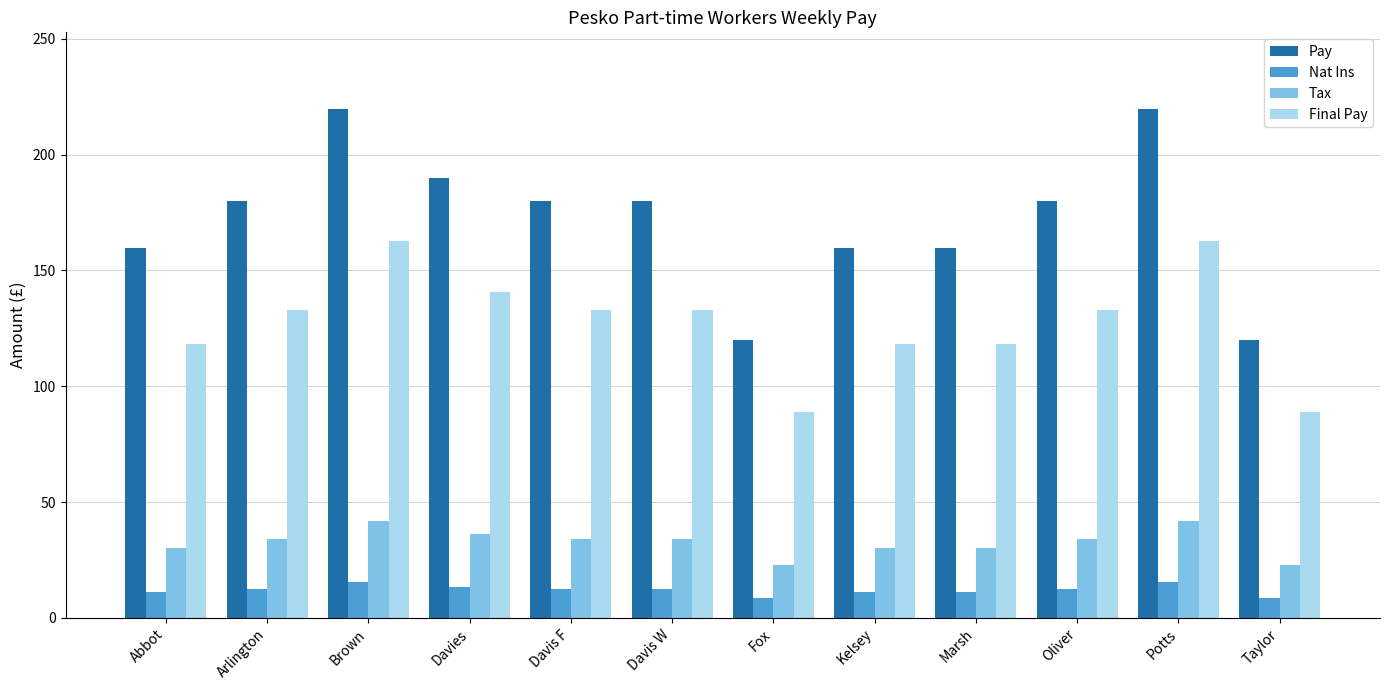

What is the label of the 5th bar from the right?

Kelsey